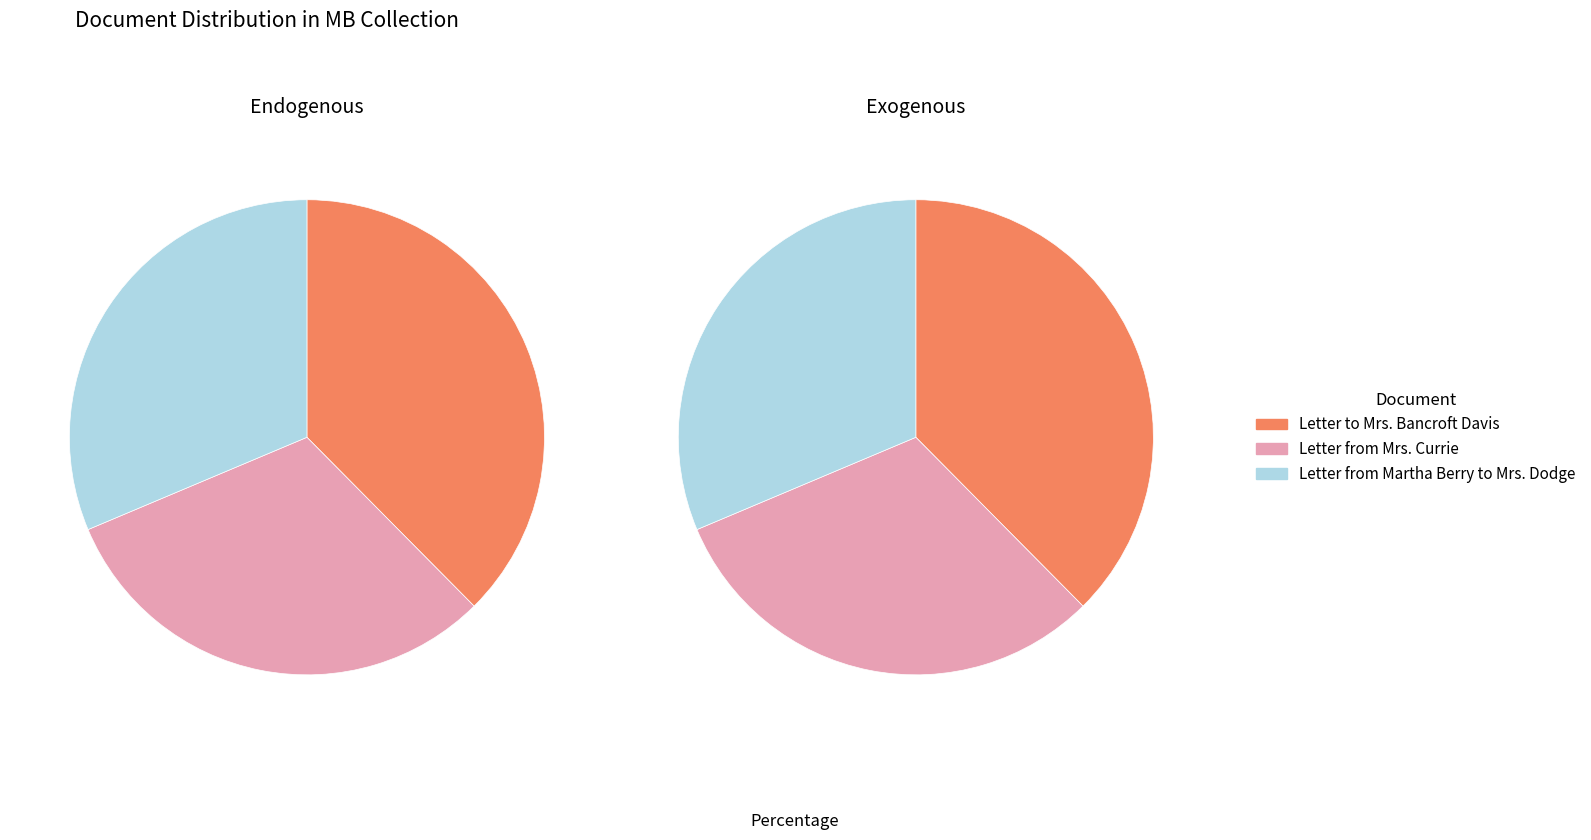

What portion of the pie excludes Letter from Mrs. Currie to Martha Berry?

68.9%